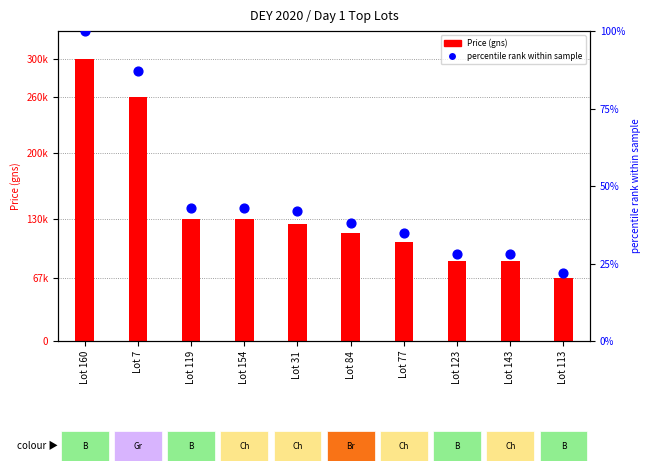

Which series contains the lowest Y value?

percentile rank within sample